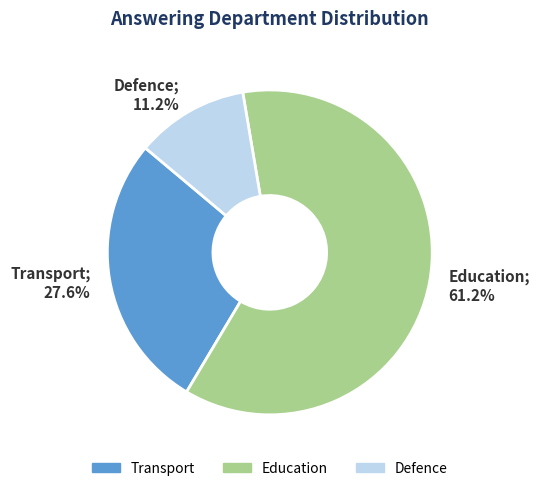

To the nearest percent, what percentage of the pie is Education?

61%